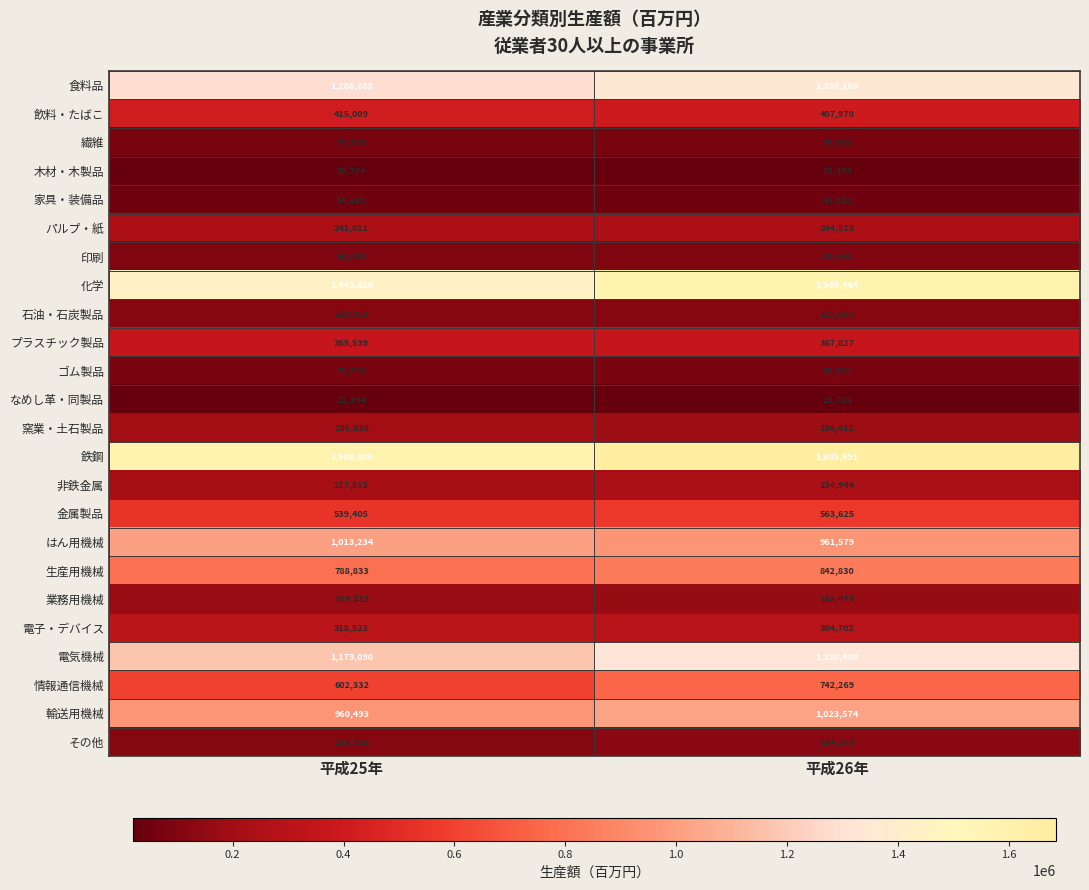

At which label is ゴム製品 closest to 81302?

平成25年